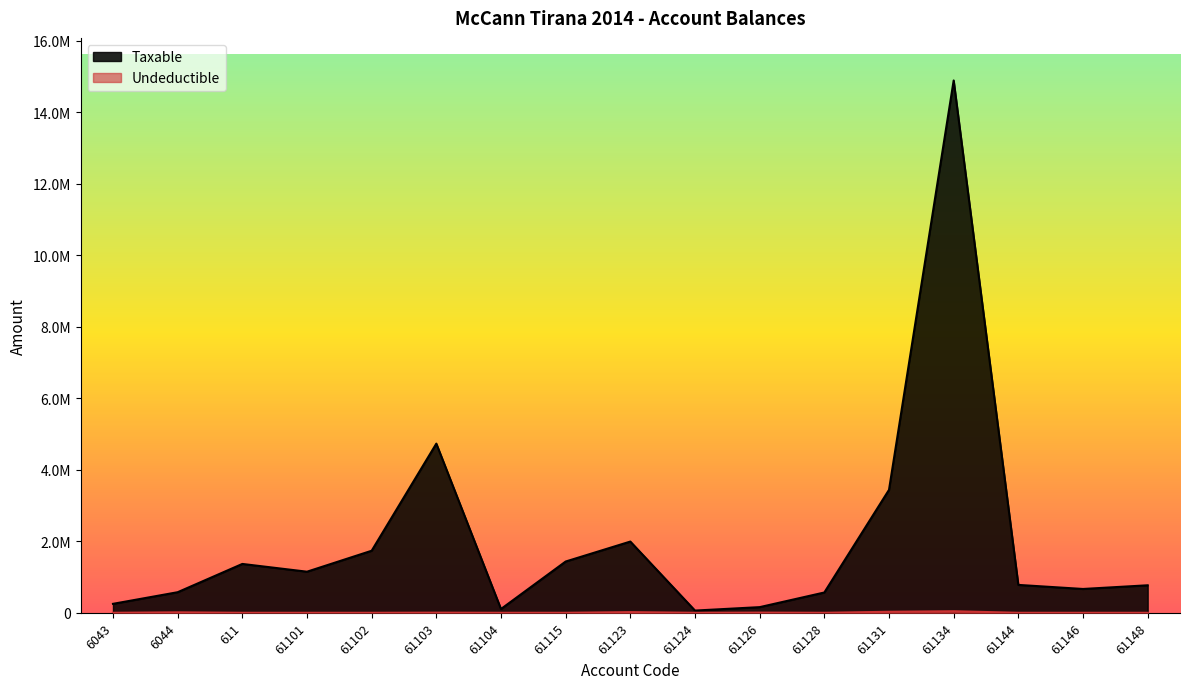

Is the value of Taxable at 61128 greater than the value of Undeductible at 61128?

Yes